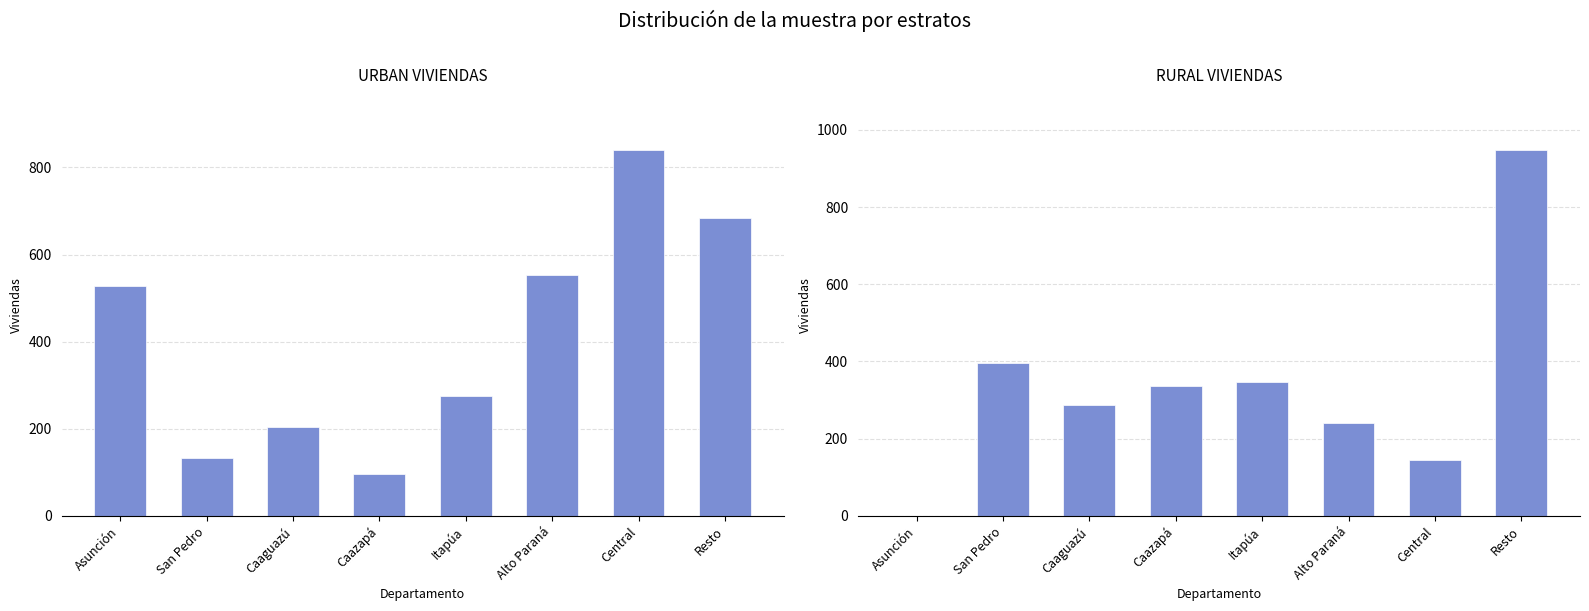

Rank the series at Alto Paraná from lowest to highest value.

RURAL VIVIENDAS, URBAN VIVIENDAS